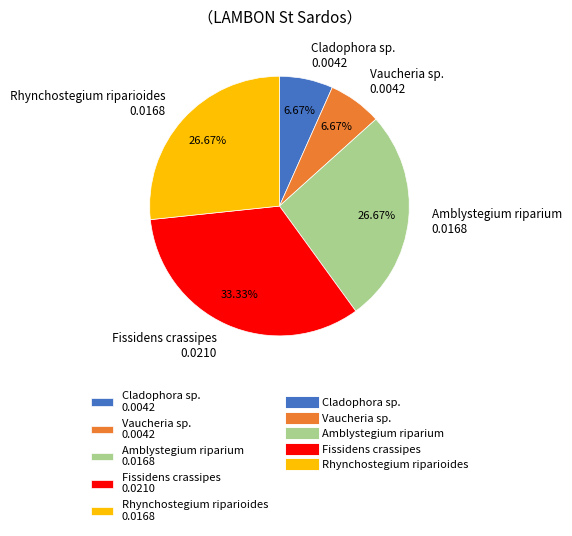

To the nearest percent, what is the combined percentage of Cladophora sp. and Vaucheria sp.?

13%